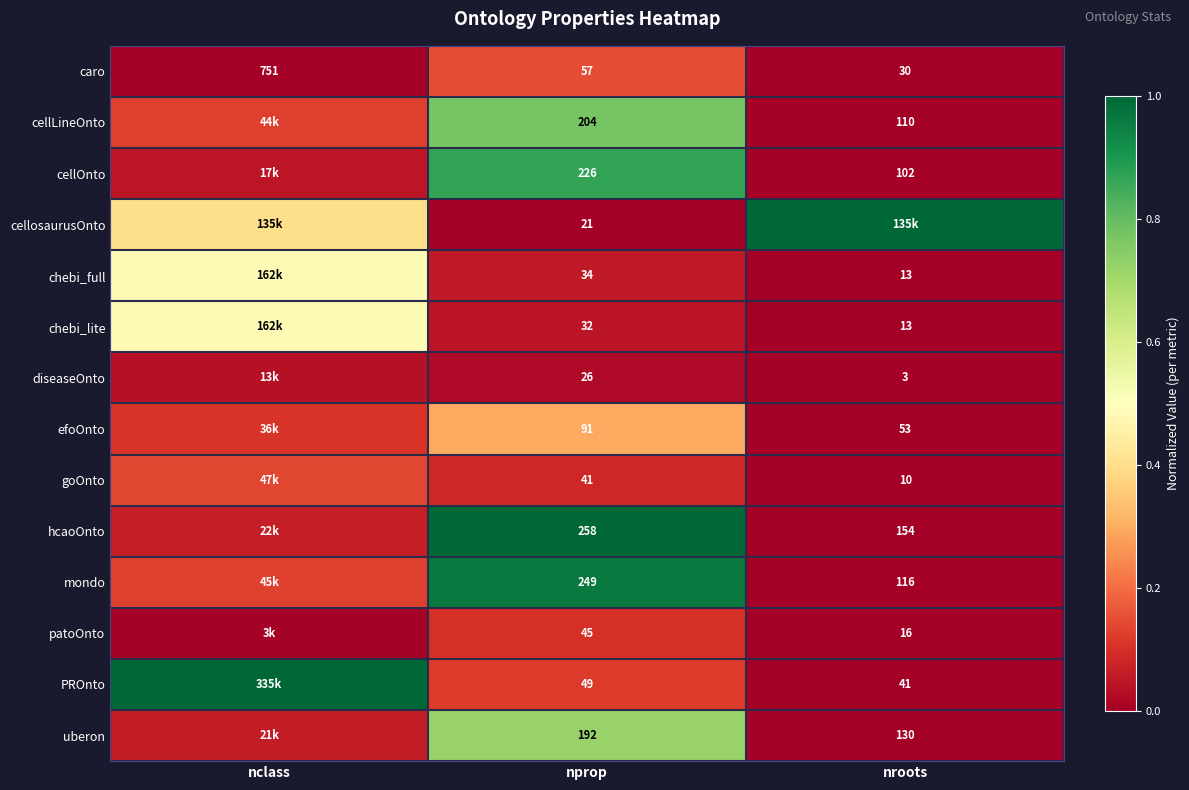

The efoOnto series shows 0.3 at nprop. True or false?

True